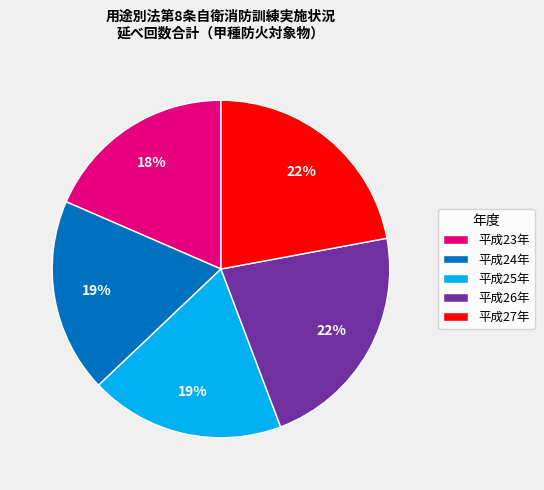

Is it true that 平成27年 is 12% of the pie?

False